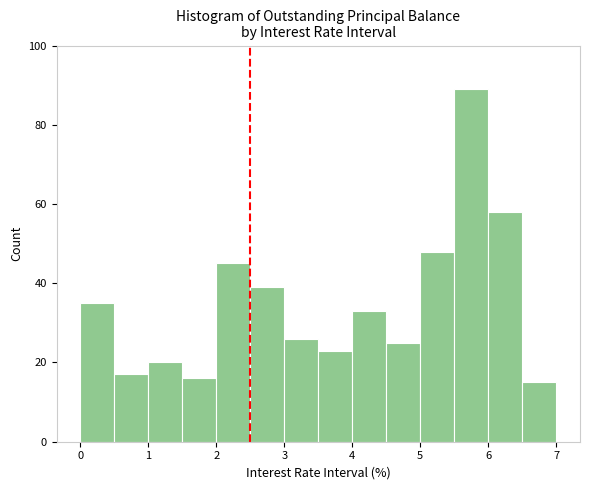

What is the height of the bar covering 3.5 to 4.0 on the x-axis? The values are not printed on the chart, so give them approximately, as read against the axis.

24